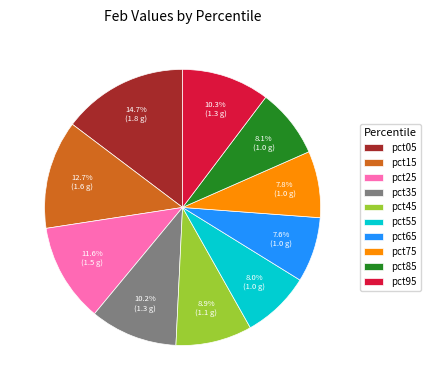

Is pct65 the majority of the pie?

No